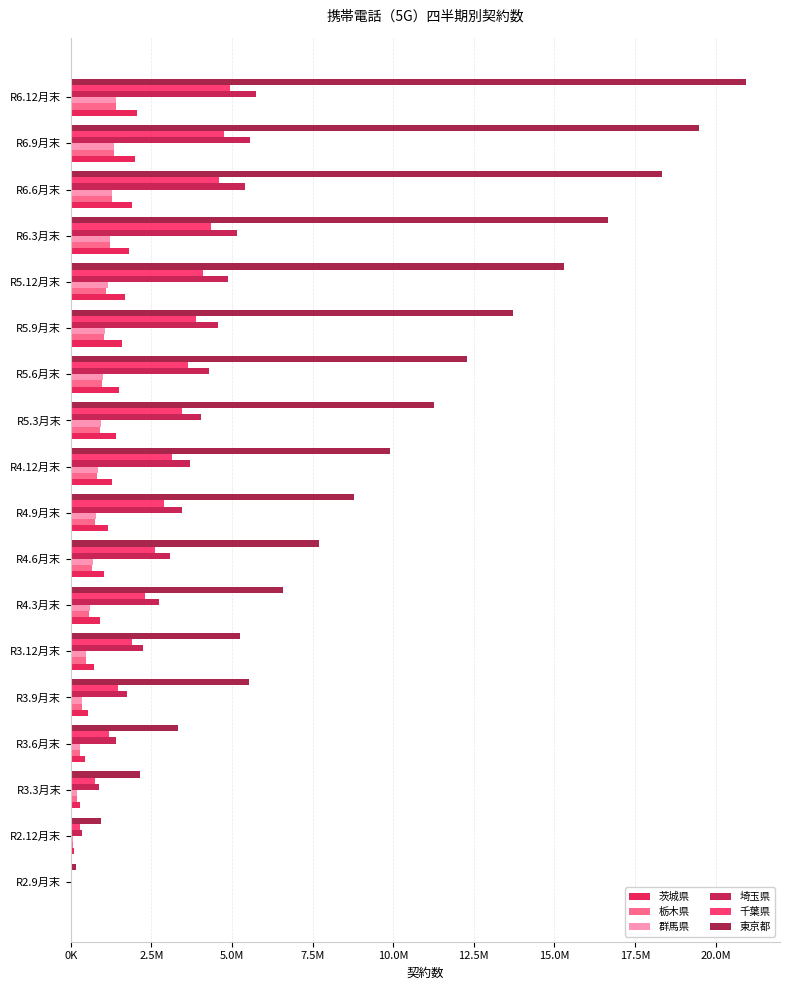

What are all the series names shown in the legend?

茨城県, 栃木県, 群馬県, 埼玉県, 千葉県, 東京都